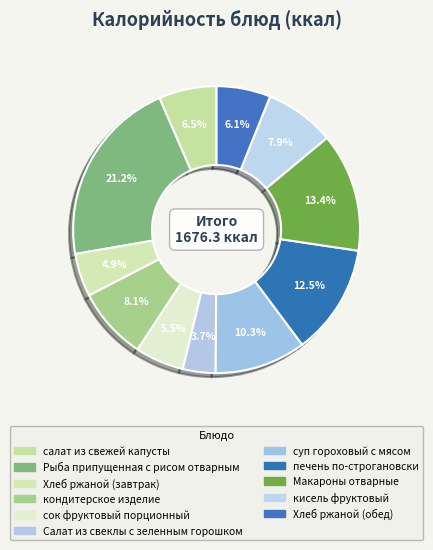

Combined, do Рыба припущенная с рисом отварным and салат из свежей капусты account for over 50%?

No